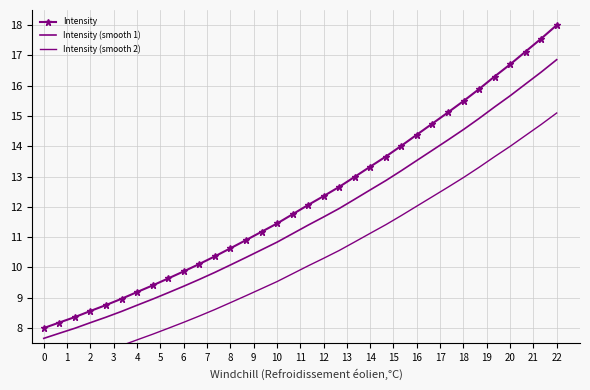

Is it true that Intensity (smooth 2) equals 6.0 at 19?

False